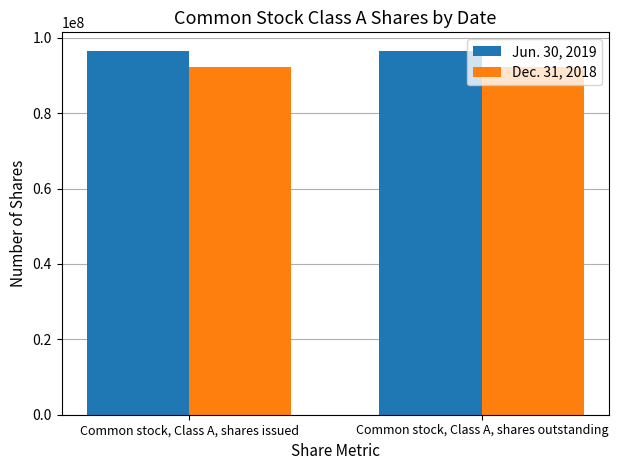

Rank the series by their average value, from highest to lowest.

Jun. 30, 2019, Dec. 31, 2018